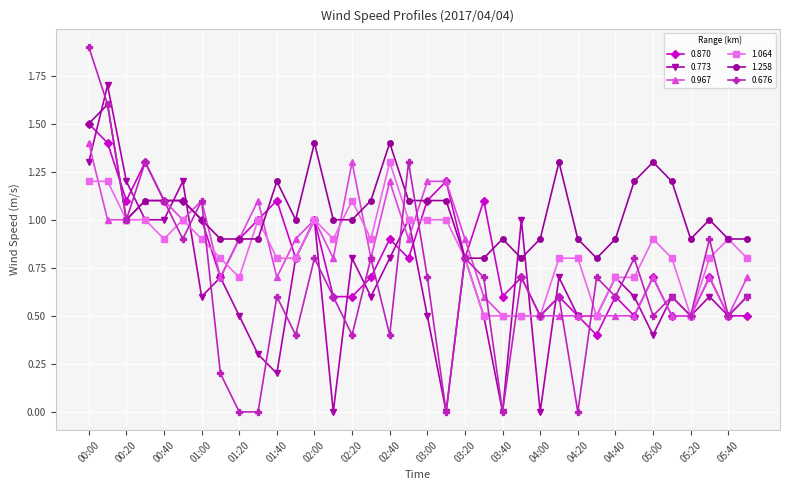

What is the highest value of the 0.773 series?

1.7